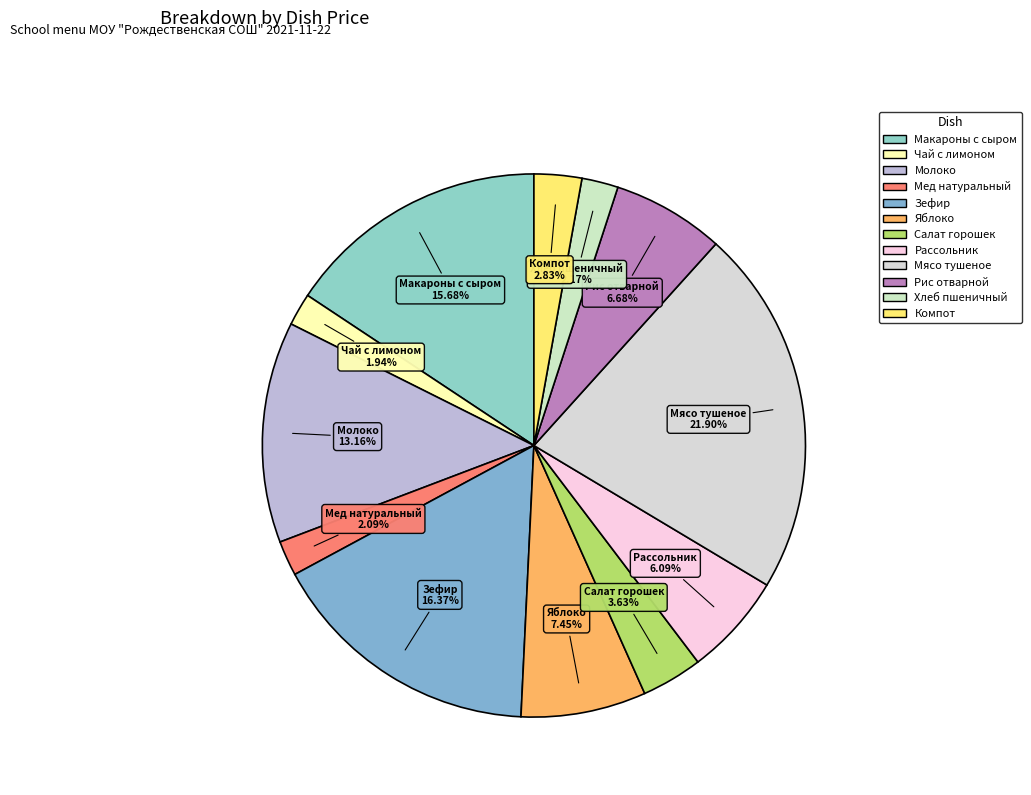

Does Мед натуральный account for over 50% of the chart?

No